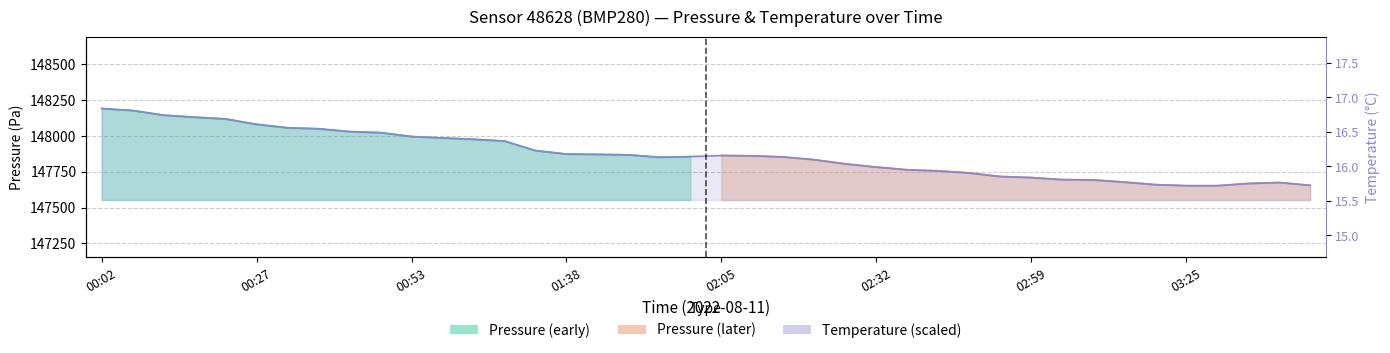

Does the chart display data point markers on the line(s)?

No